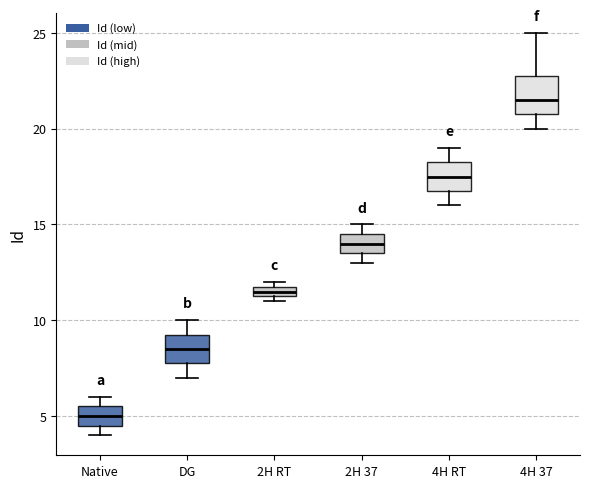

Comparing the boxes themselves (not the whiskers), which one is the tallest?

4H 37